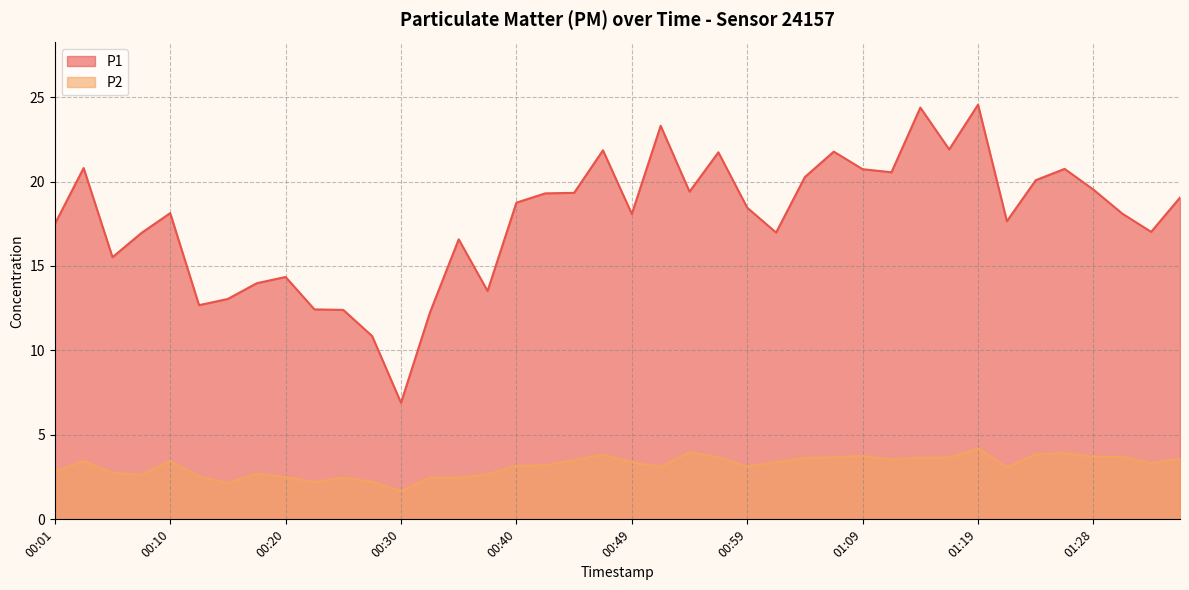

Is it true that P2 equals 4.1 at 00:37?

False